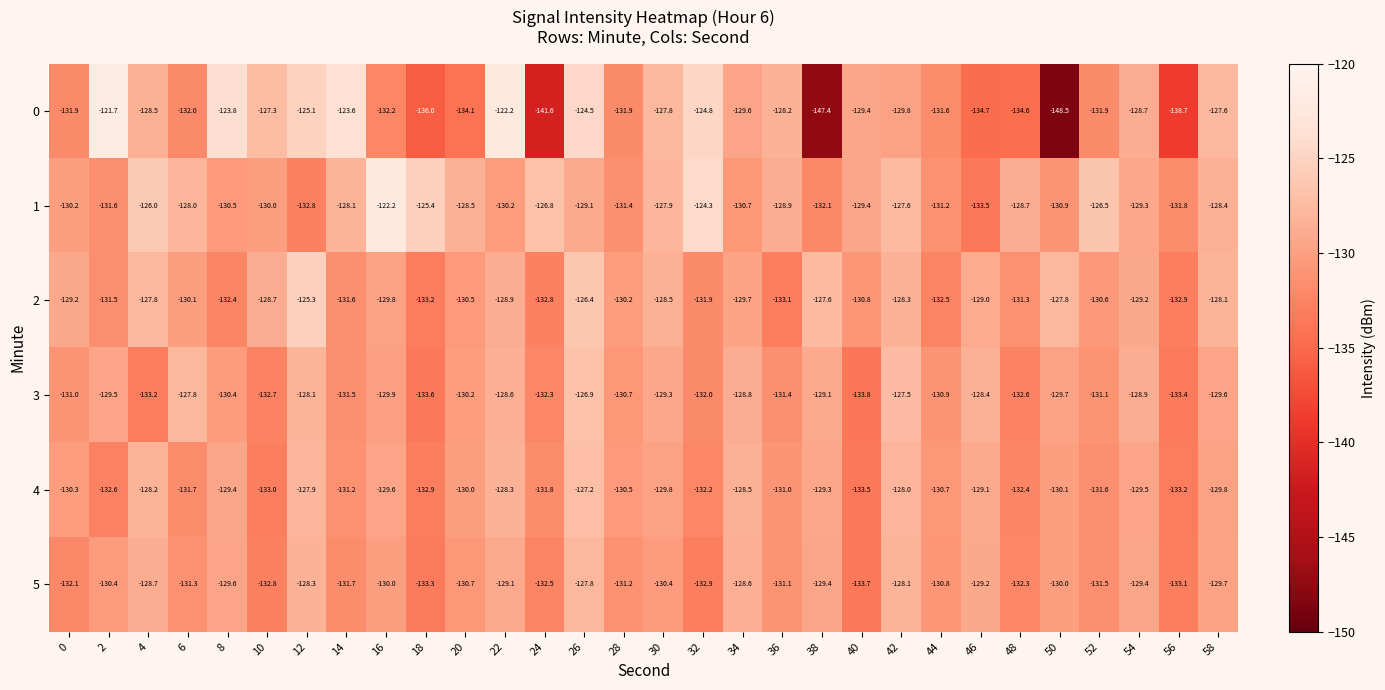

What is the difference between the 3 values at 16 and 24?

2.4